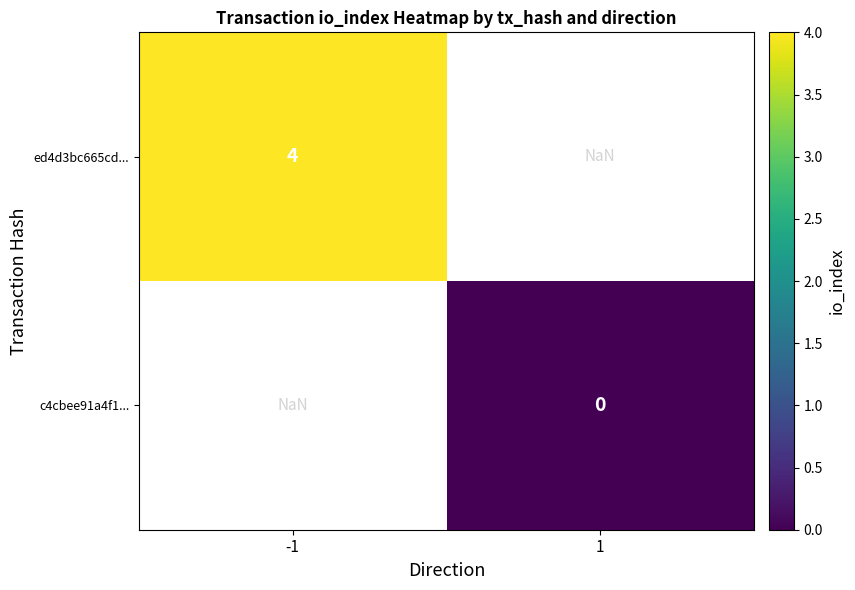

The value of ed4d3bc665cd... at -1 is 5.7. True or false?

False